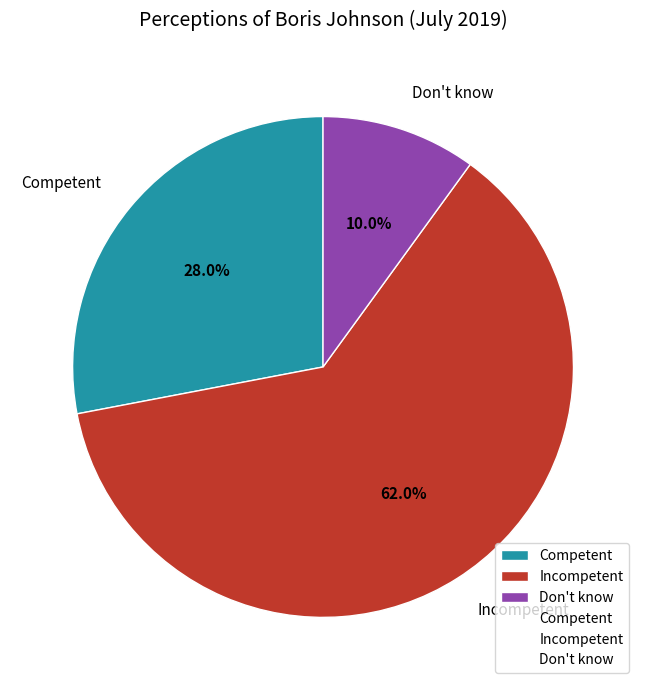

To the nearest percent, what is the average slice percentage?

33%